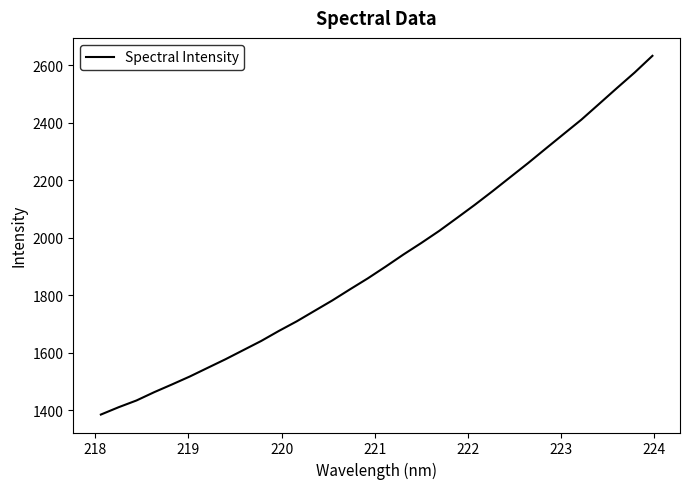

Count the number of values greater than 1900.

16